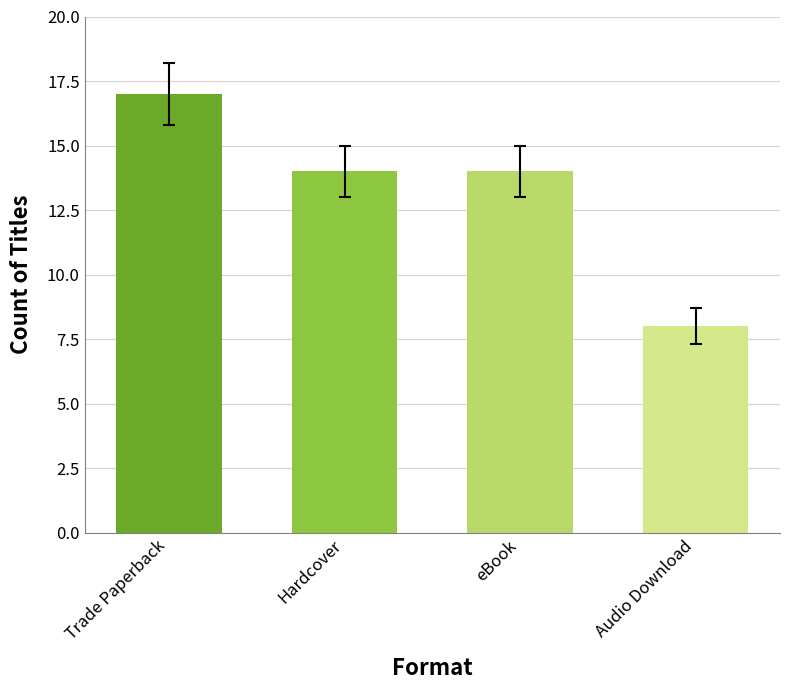

What is the minimum value shown in the chart?

8